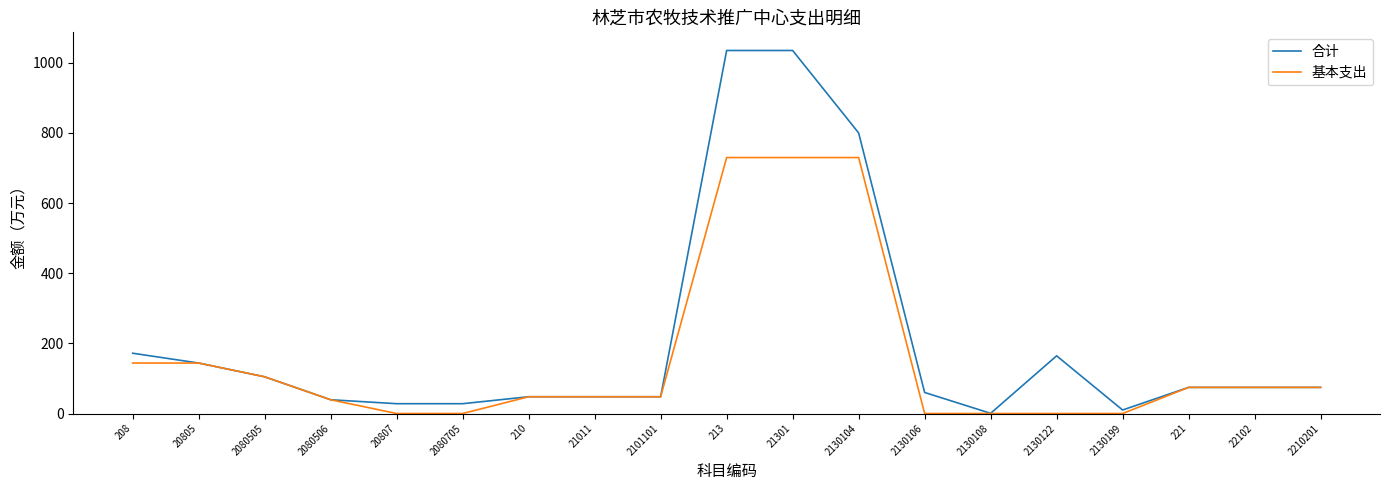

What is the greatest value displayed?

1035.1